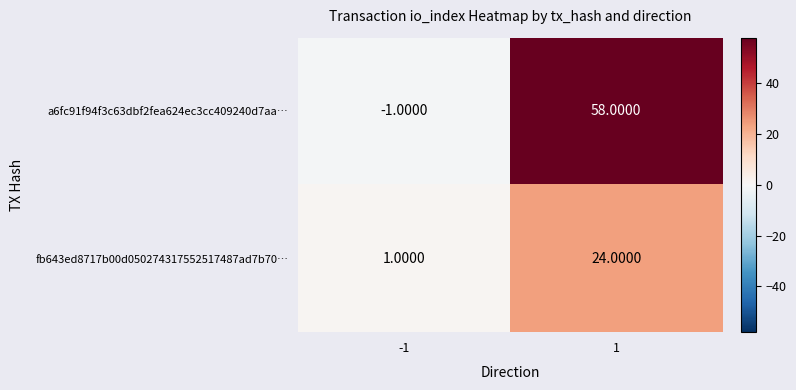

Which series has the largest range (max minus min)?

a6fc91f94f3c63dbf2fea624ec3cc409240d7aa…